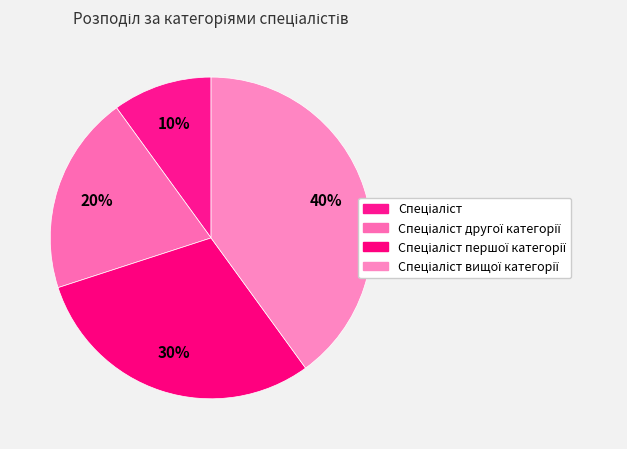

How many segments does this pie chart have?

4